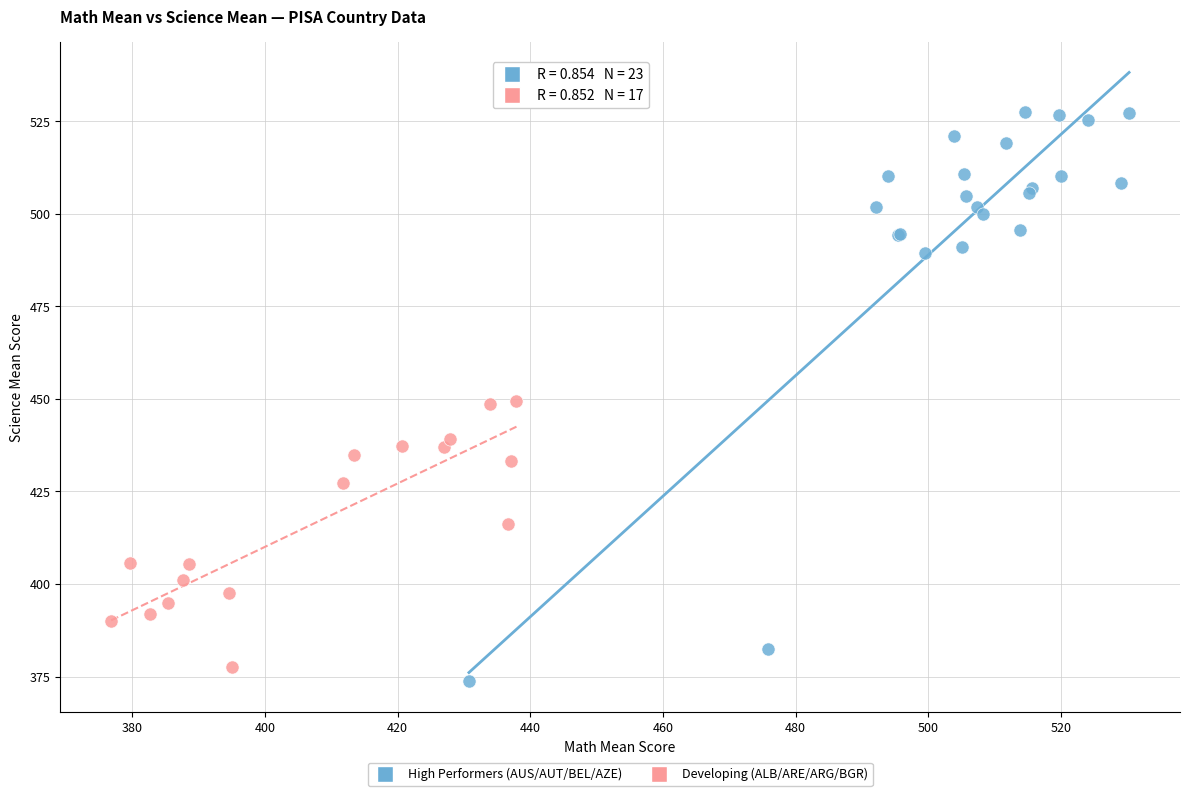

Which series has the largest Y range (max minus min)?

High Performers (AUS/AUT/BEL/AZE)